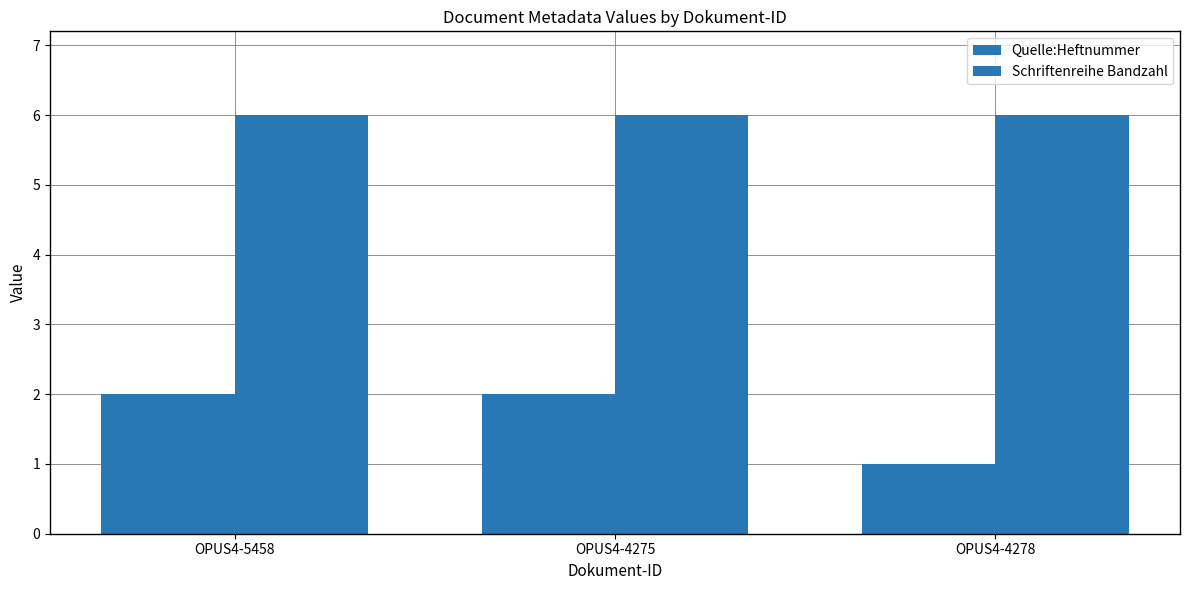

Reading right to left, what are all the values shown in this chart?

Quelle:Heftnummer: OPUS4-4278=1	OPUS4-4275=2	OPUS4-5458=2
Schriftenreihe Bandzahl: OPUS4-4278=6	OPUS4-4275=6	OPUS4-5458=6